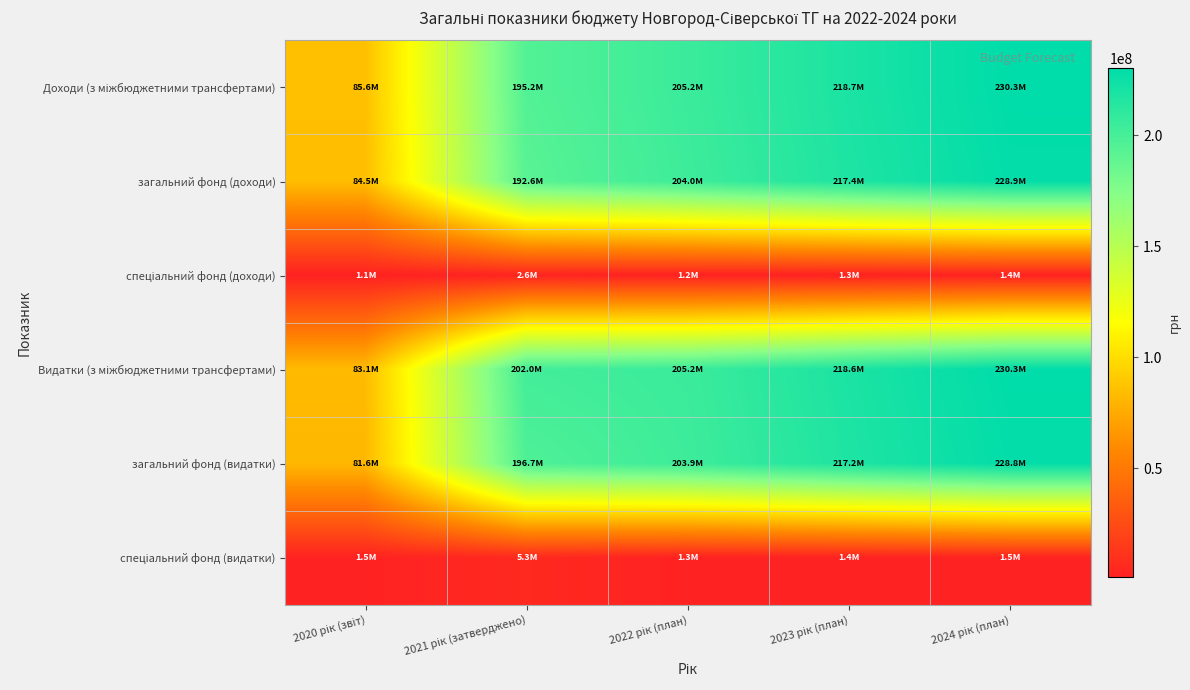

What is the difference between the highest and lowest values at 2023 рік (план)?

217363370